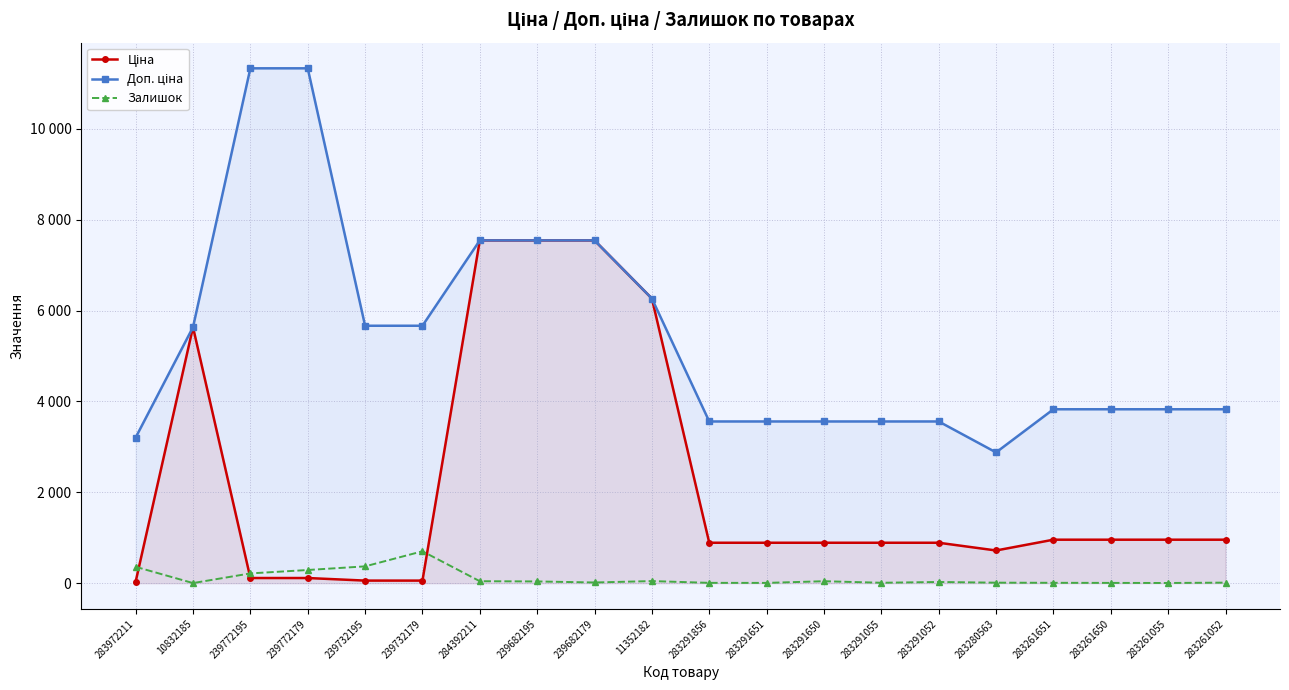

What position from the left is 283261651?

17